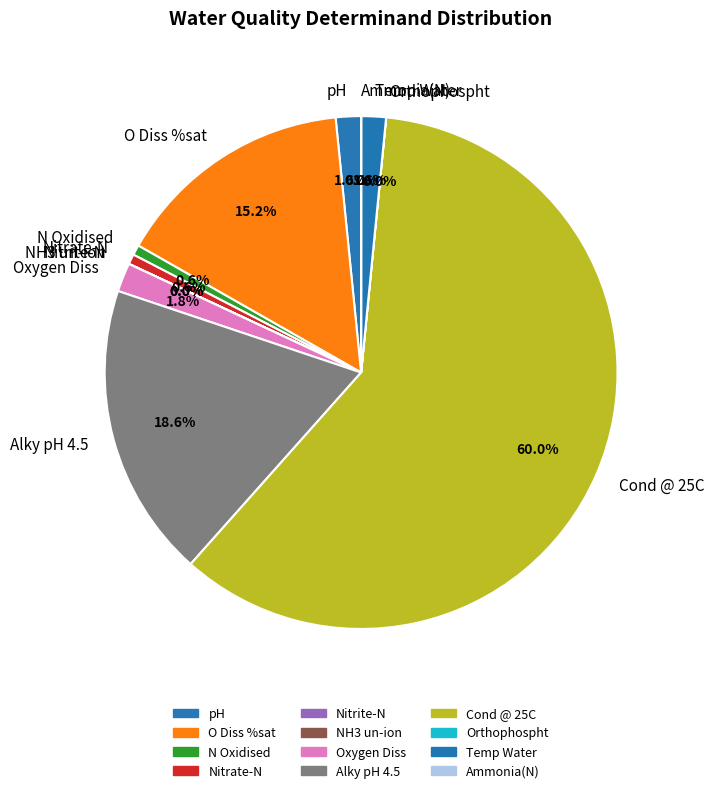

Which category has the biggest portion of the pie?

Cond @ 25C